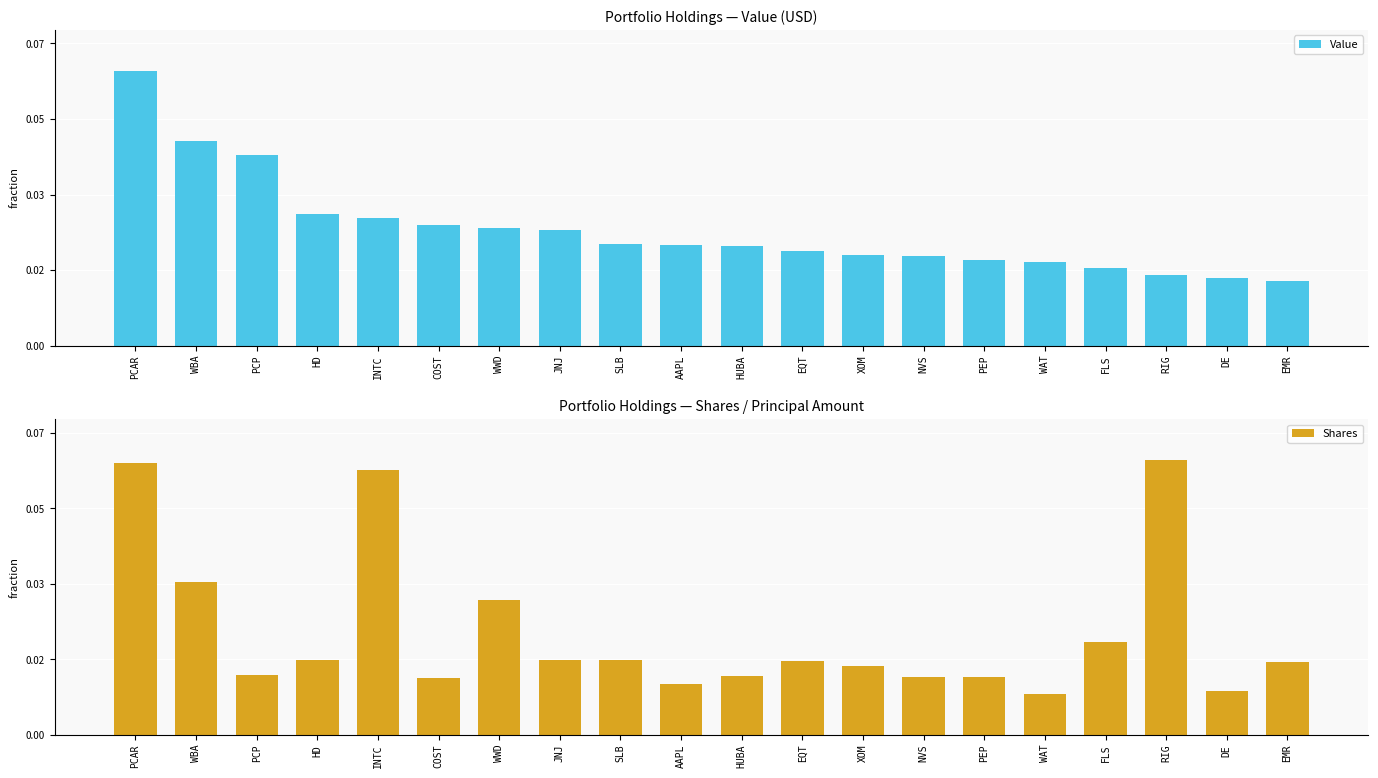

Does the chart contain stacked bars?

No